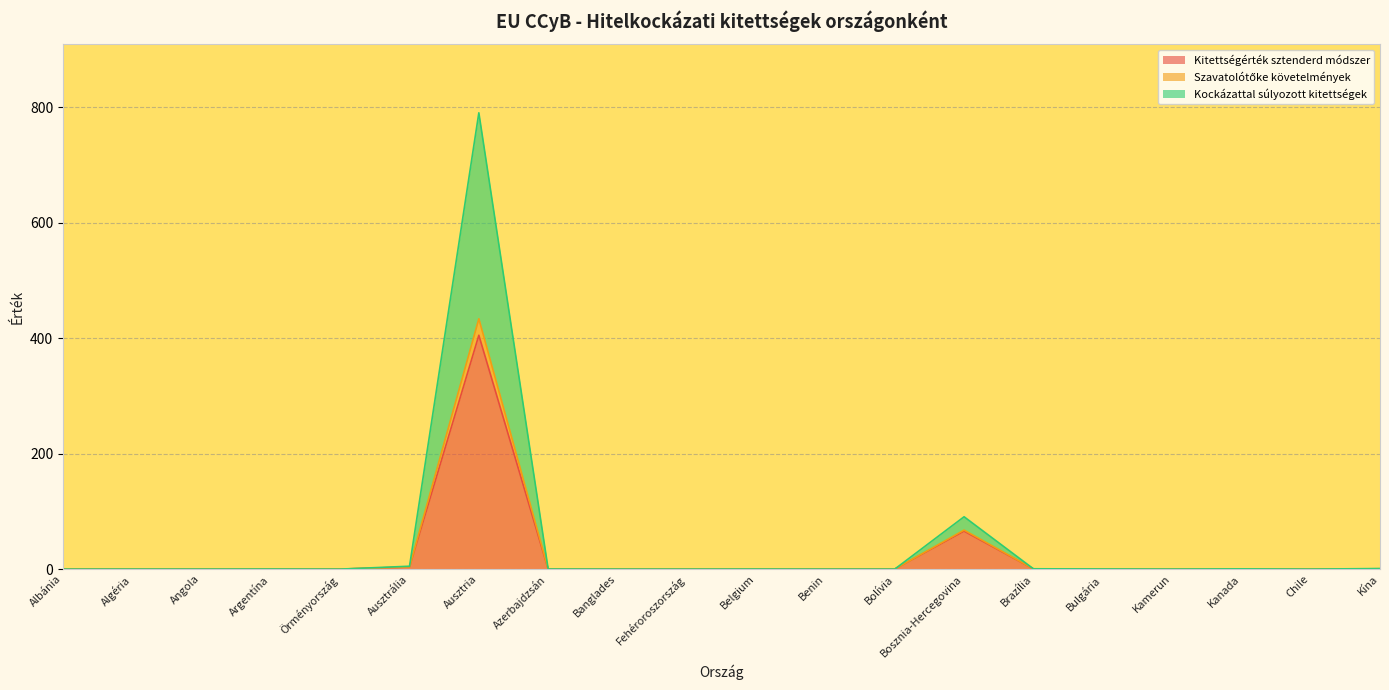

How many values in Szavatolótőke követelmények are above zero?

18